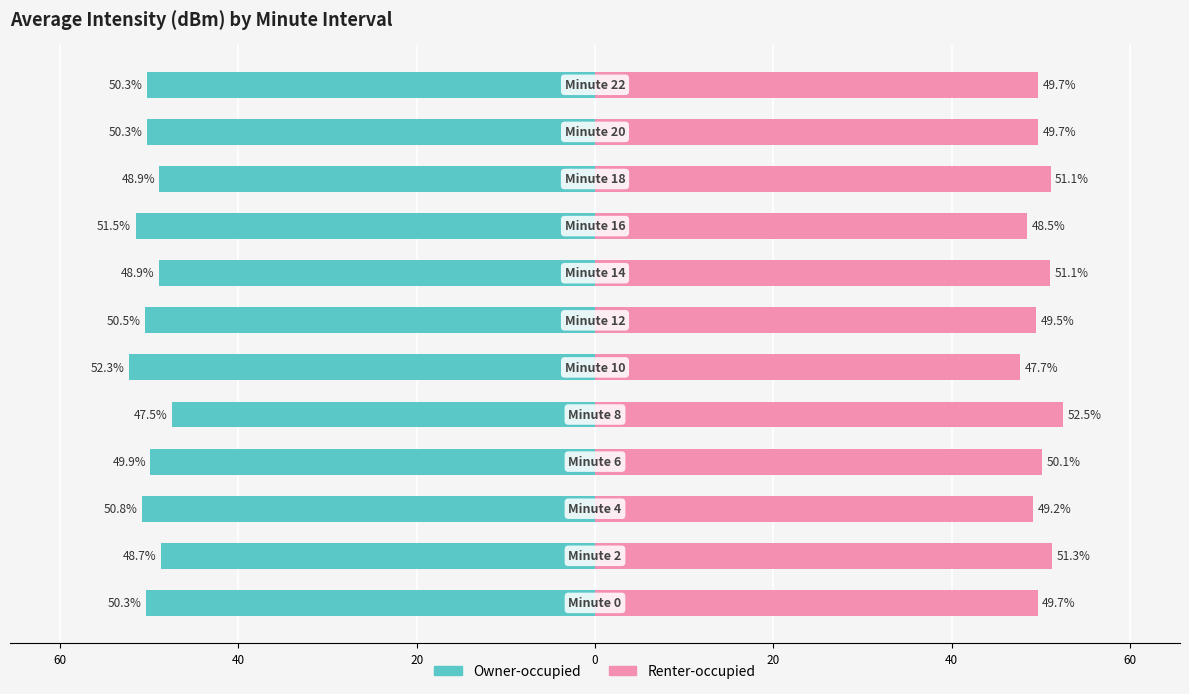

How many distinct data groups are displayed?

2